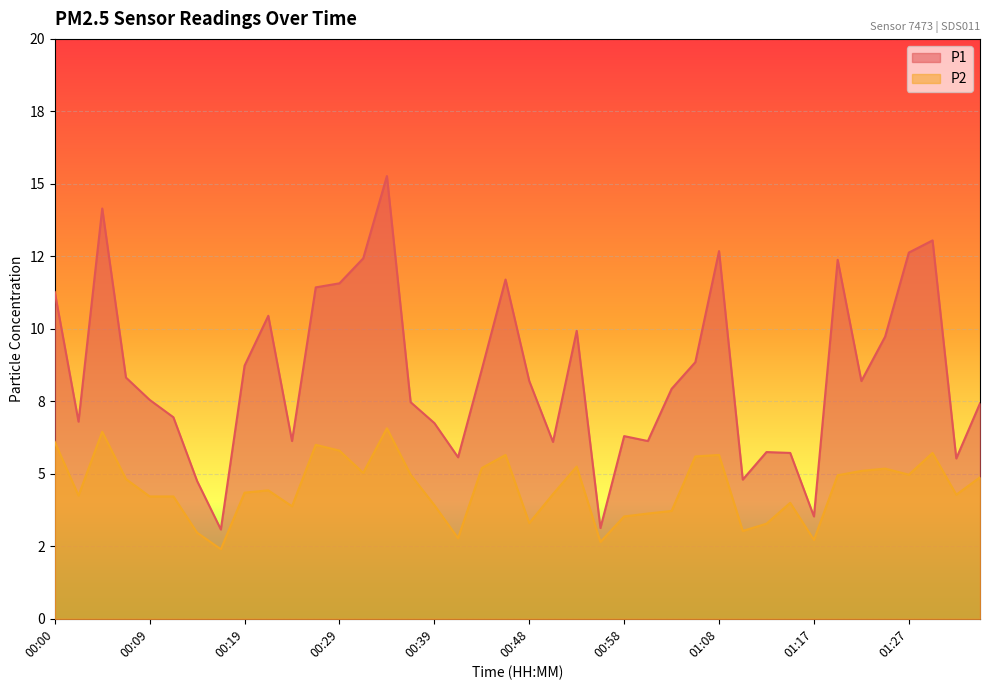

The value of P1 at 00:22 is 17.0. True or false?

False